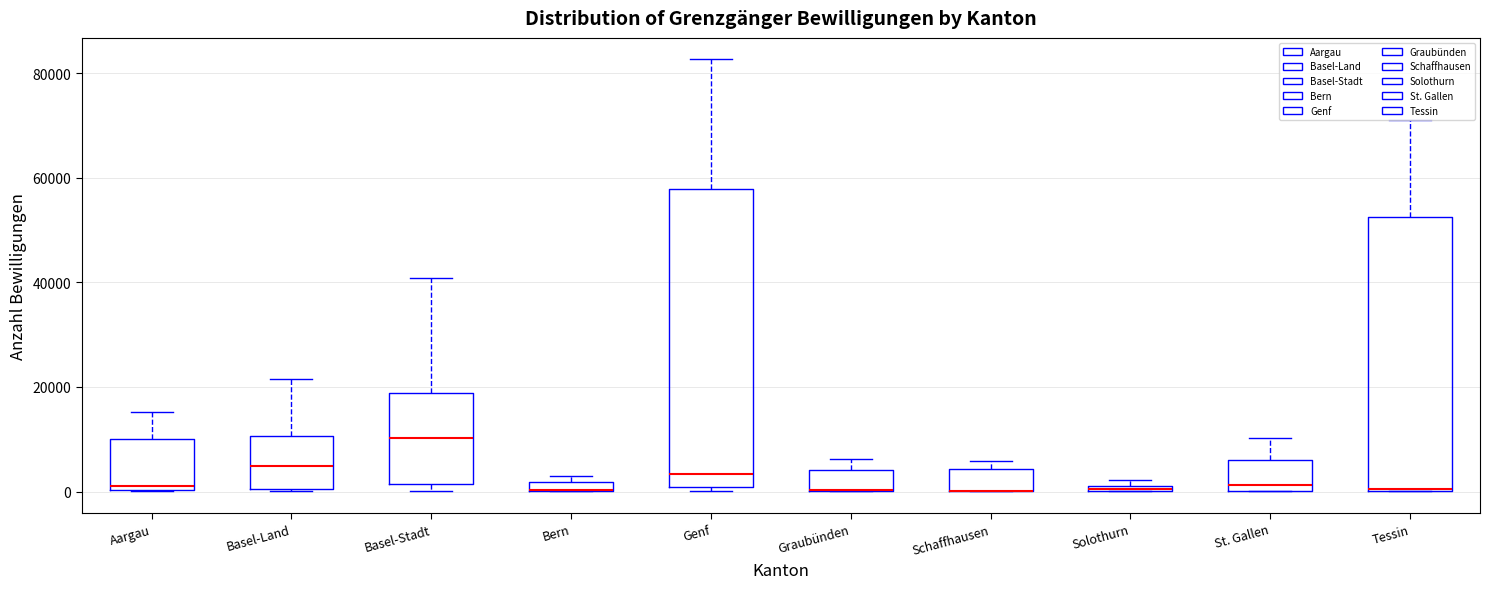

Where is the lower edge of the box for Schaffhausen on the y-axis? The values are not printed on the chart, so give them approximately, as read against the axis.

0